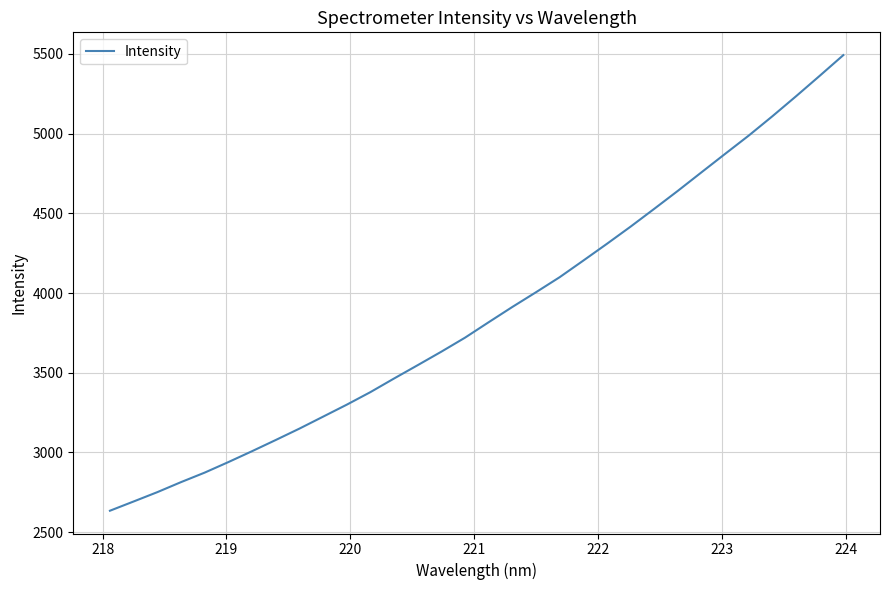

What is the minimum value shown in the chart?

2634.1